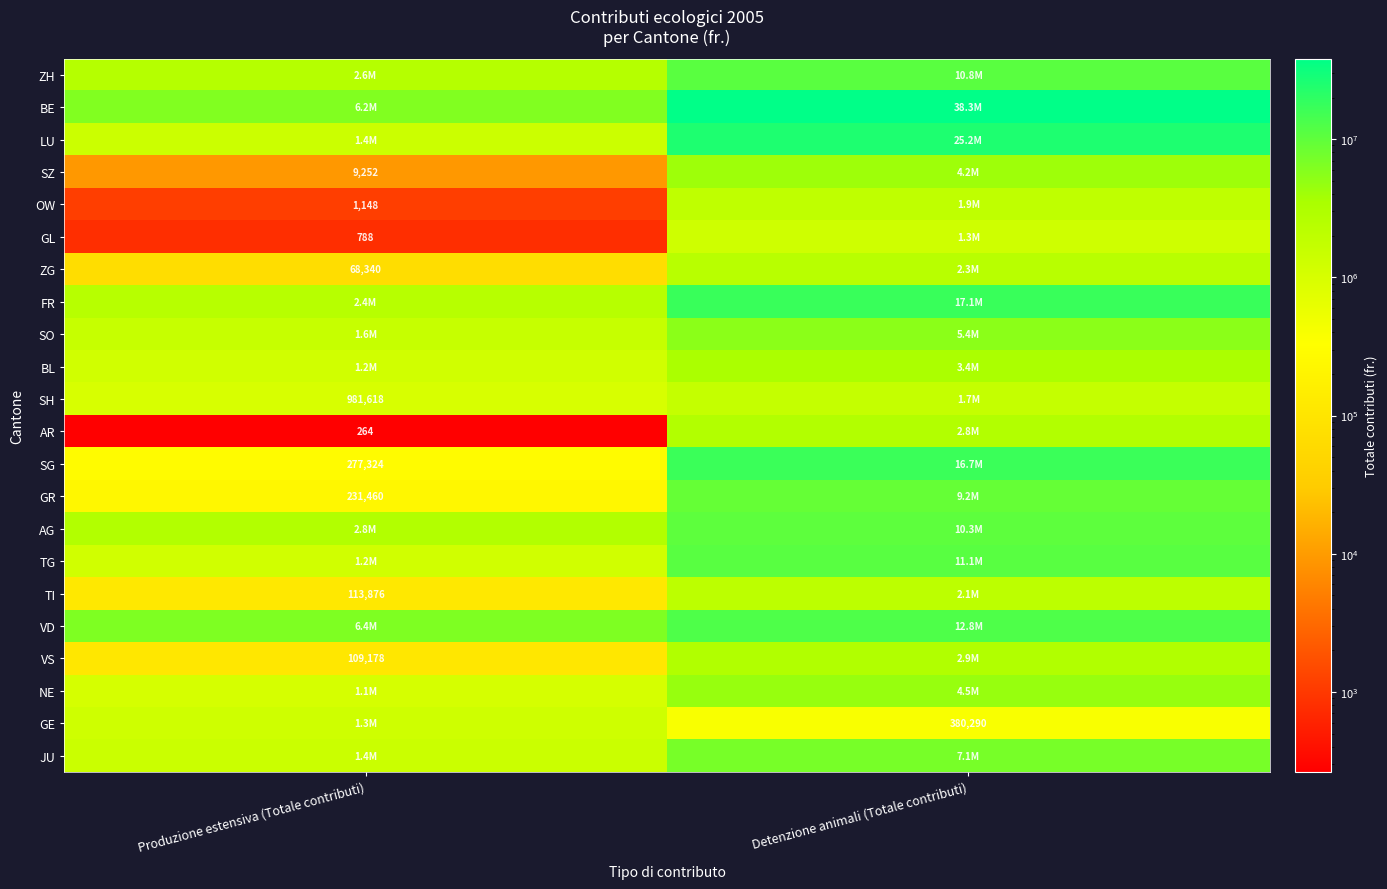

The value of GL at Produzione estensiva (Totale contributi) is 788. True or false?

True